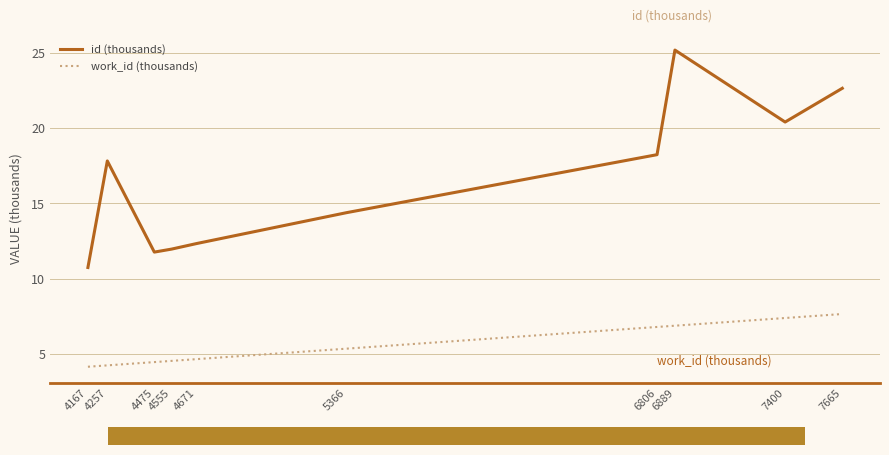

What is the approximate value of id (thousands) at 4167?

10.8